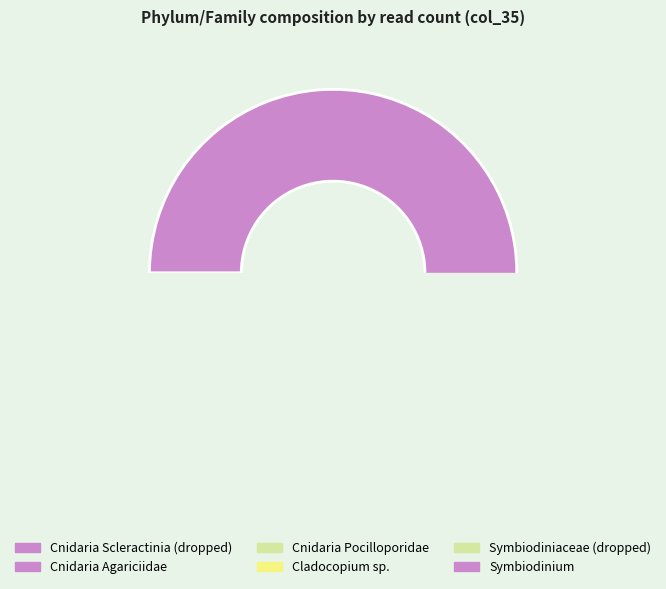

What is the majority slice?

Cnidaria_Scleractinia